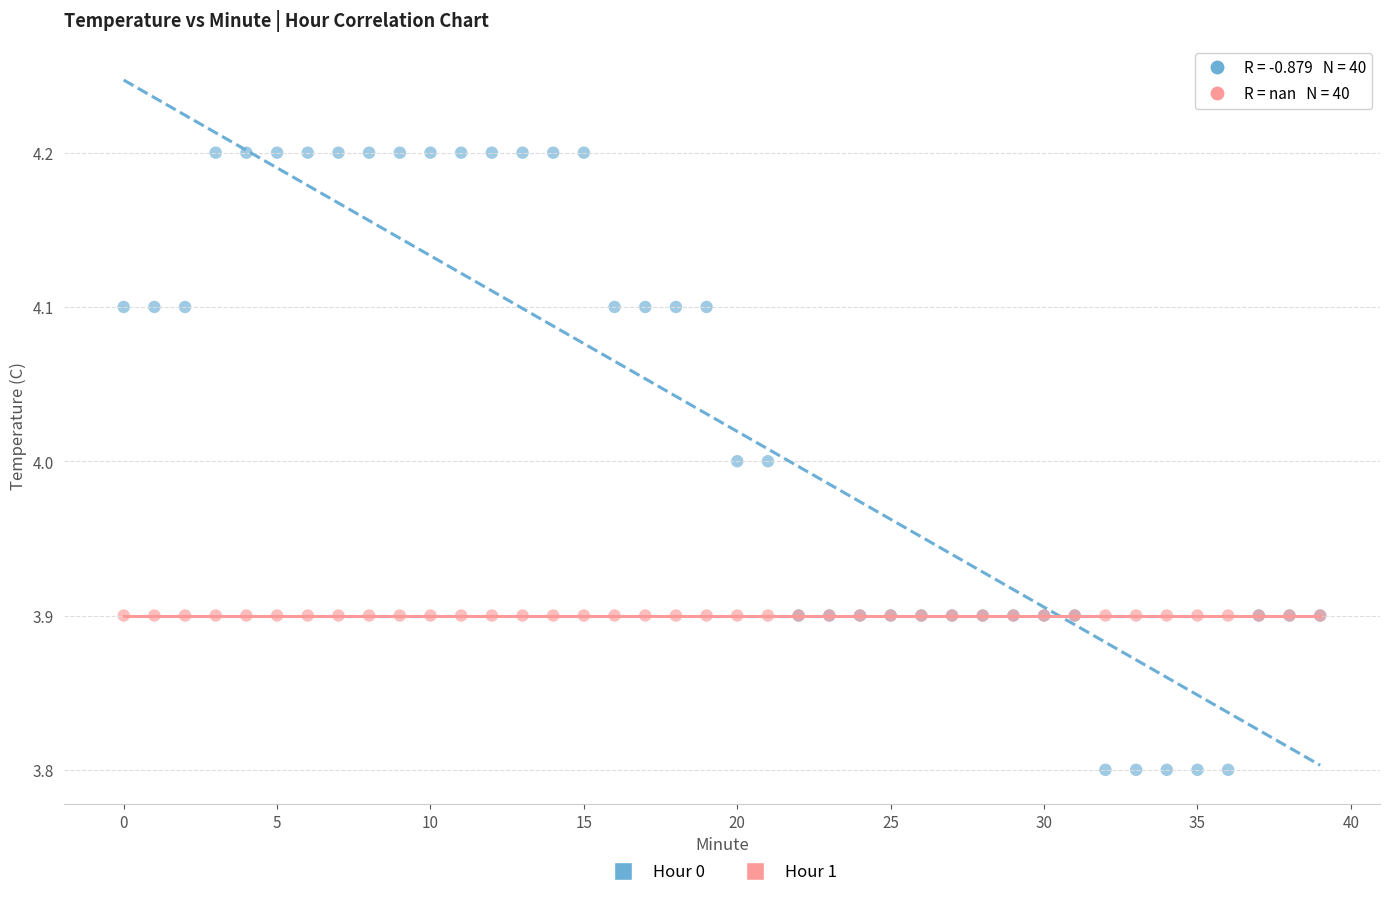

Which series contains the lowest Y value?

Hour 0